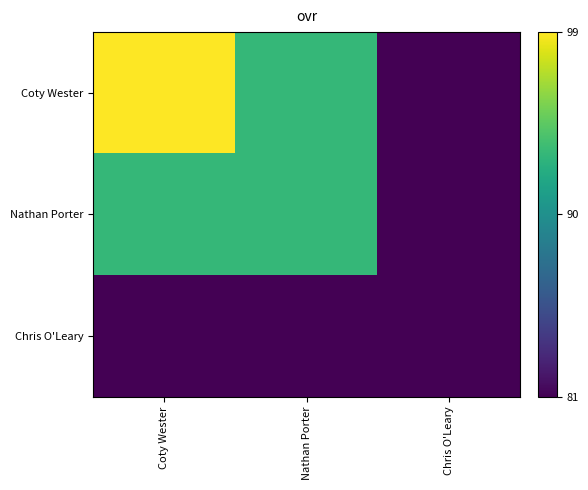

Which series has the largest total across all categories?

Coty Wester